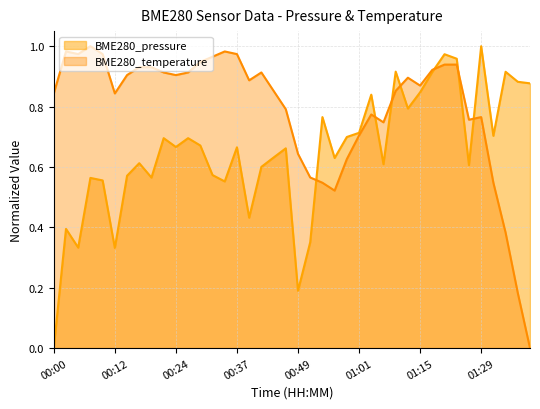

Does the chart have visible grid lines?

Yes